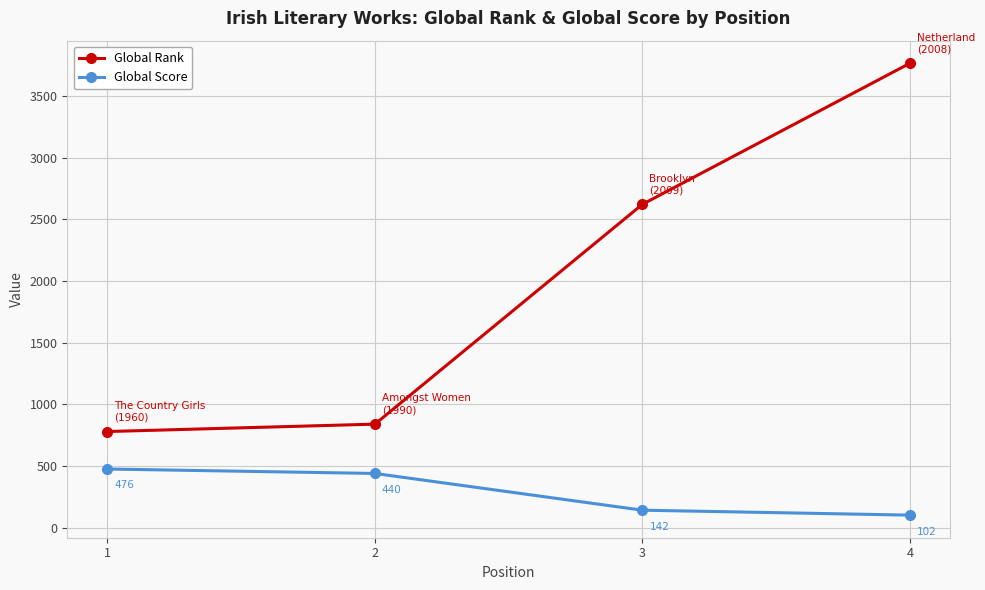

What is the highest value of the Global Score series?

476